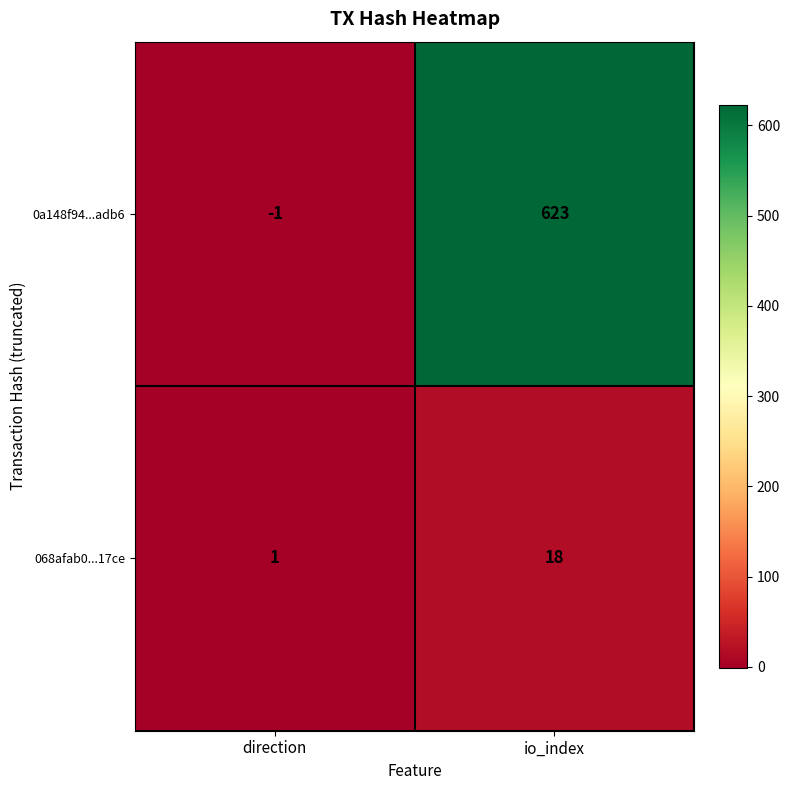

At how many categories does at least one series exceed 256?

1